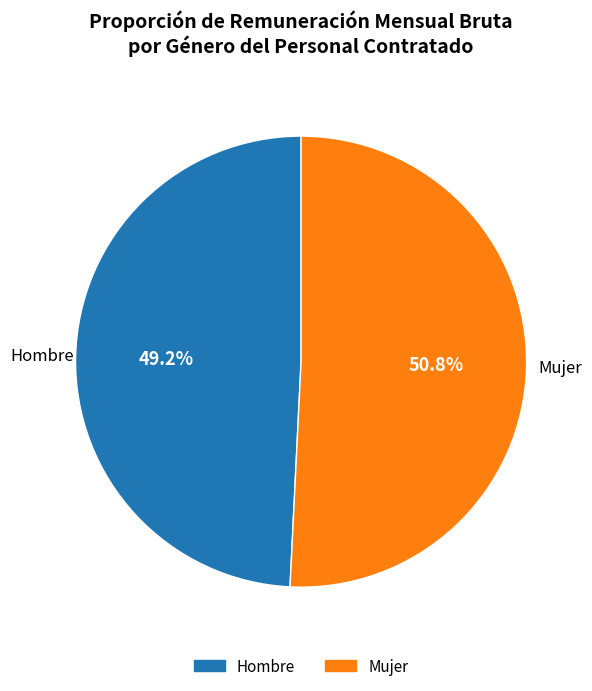

Between Mujer and Hombre, which is larger?

Mujer